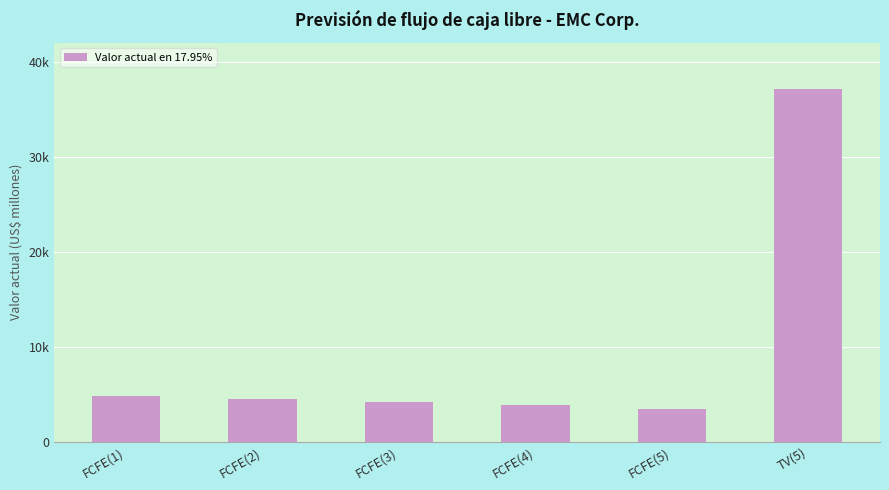

Does the chart contain any negative values?

No